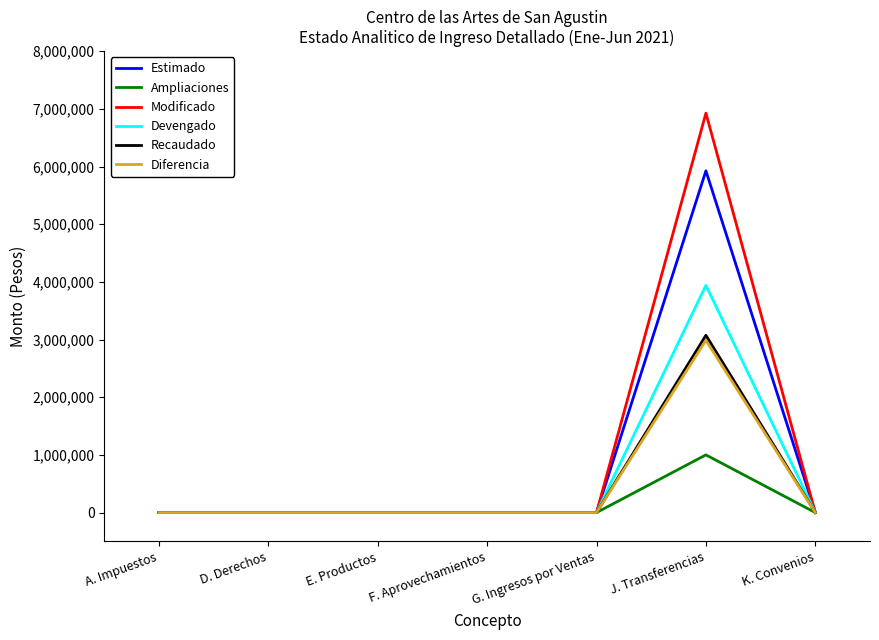

Reading left to right, list all the values displayed in this chart.

Estimado: 0.0	0.0	0.0	0.0	0.0	5925714.0	0.0
Ampliaciones: 0.0	0.0	0.0	0.0	0.0	1000000.0	0.0
Modificado: 0.0	0.0	0.0	0.0	0.0	6925713.6	0.0
Devengado: 0.0	0.0	0.0	0.0	0.0	3939220.0	0.0
Recaudado: 0.0	0.0	0.0	0.0	0.0	3073308.0	0.0
Diferencia: 0.0	0.0	0.0	0.0	0.0	2986494.0	0.0